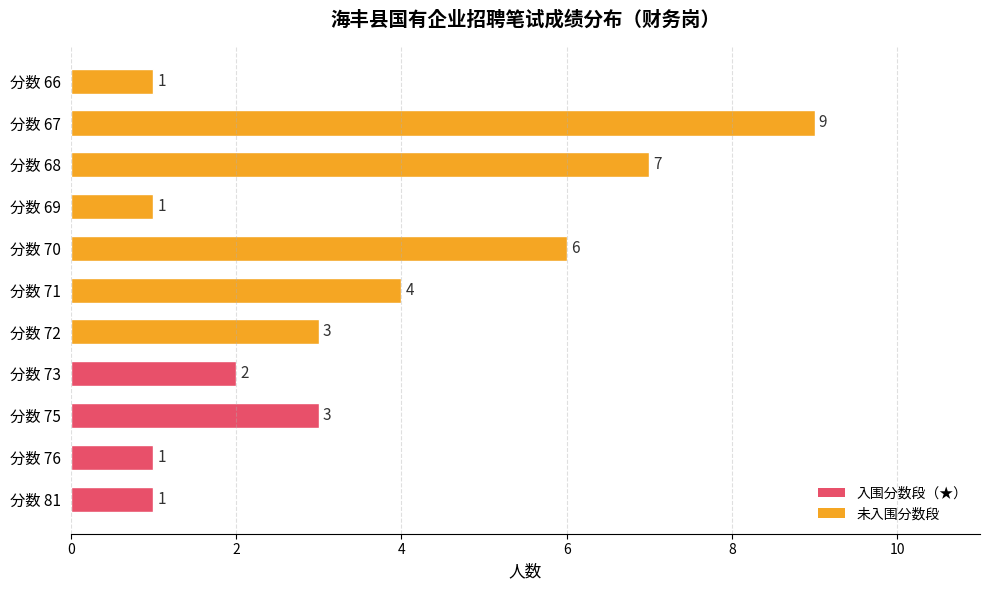

How many values are between 1 and 6?

9